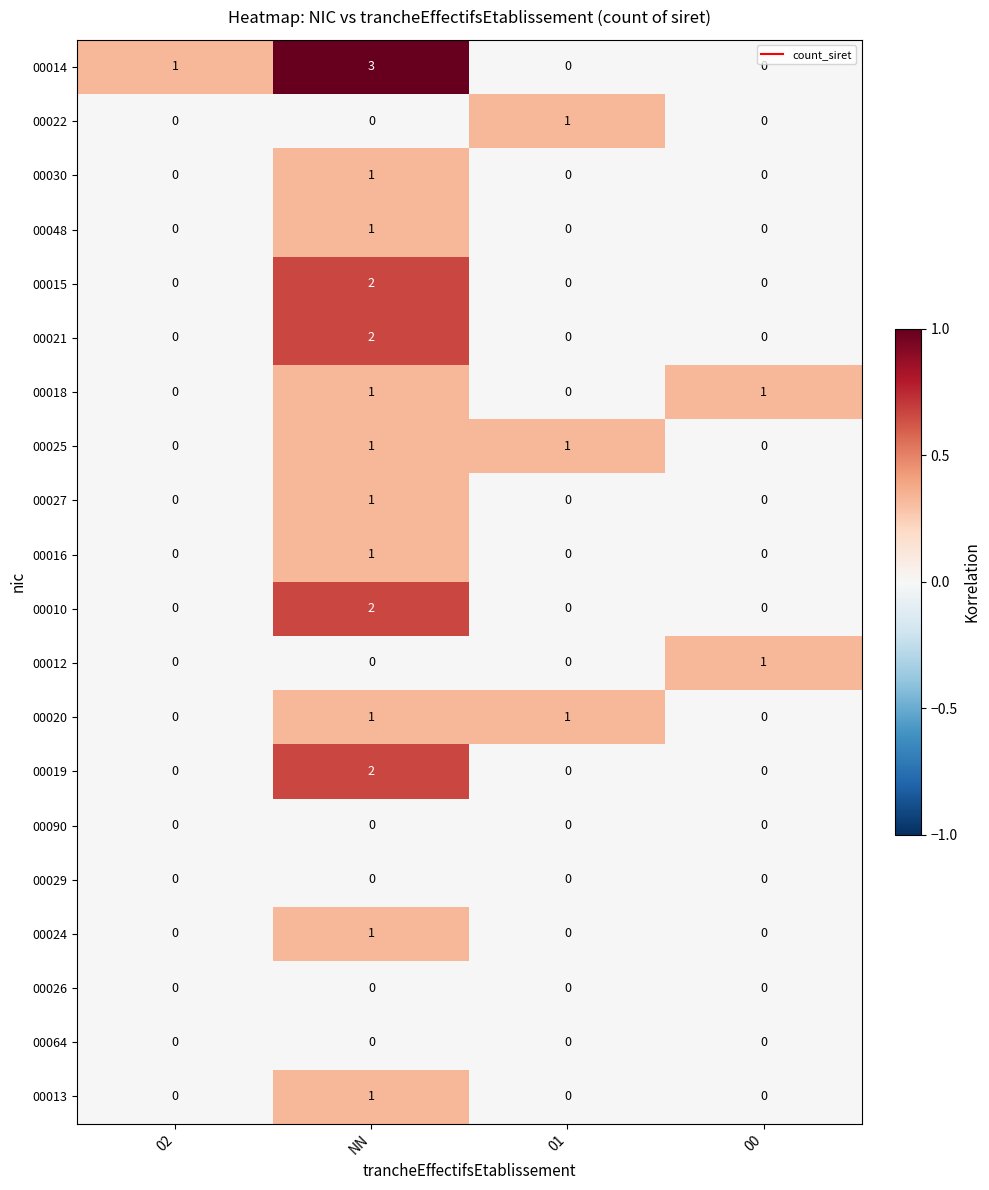

What is the spread (max minus min) of values at NN?

3